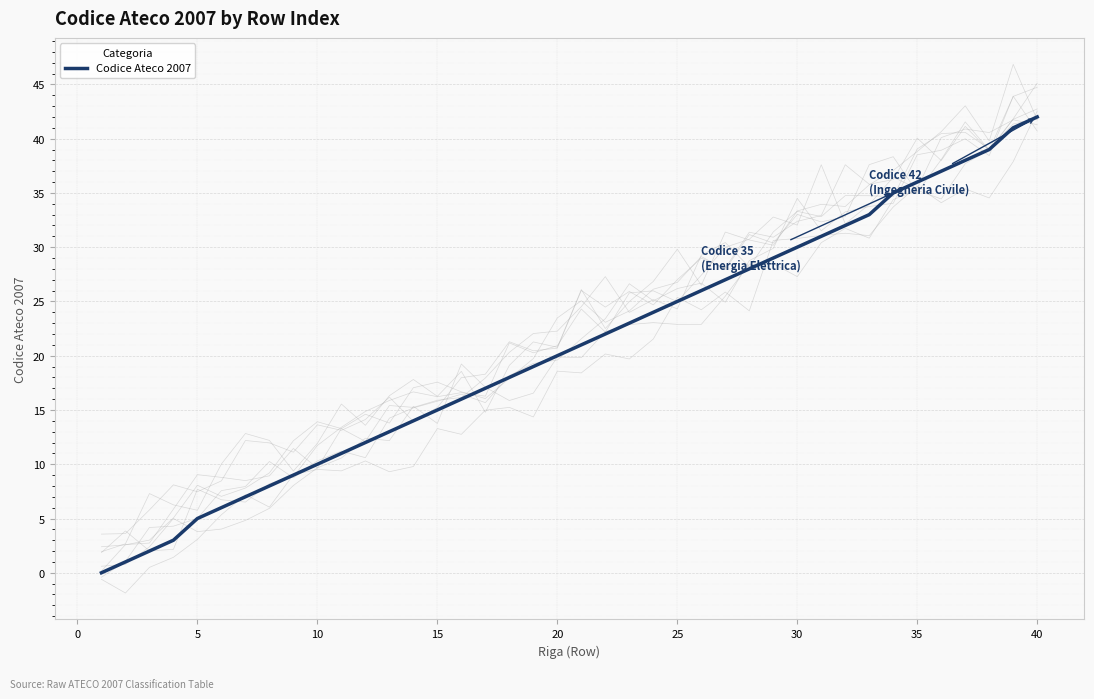

What is the highest value of the Codice Ateco 2007 series?

42